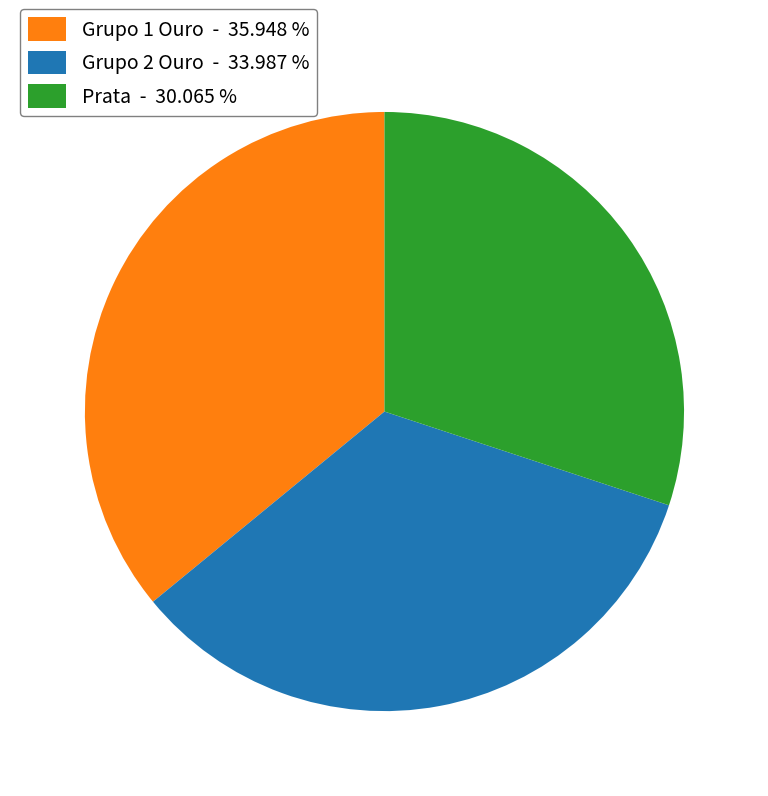

Does Prata - 30.065 % represent more than half of the total?

No